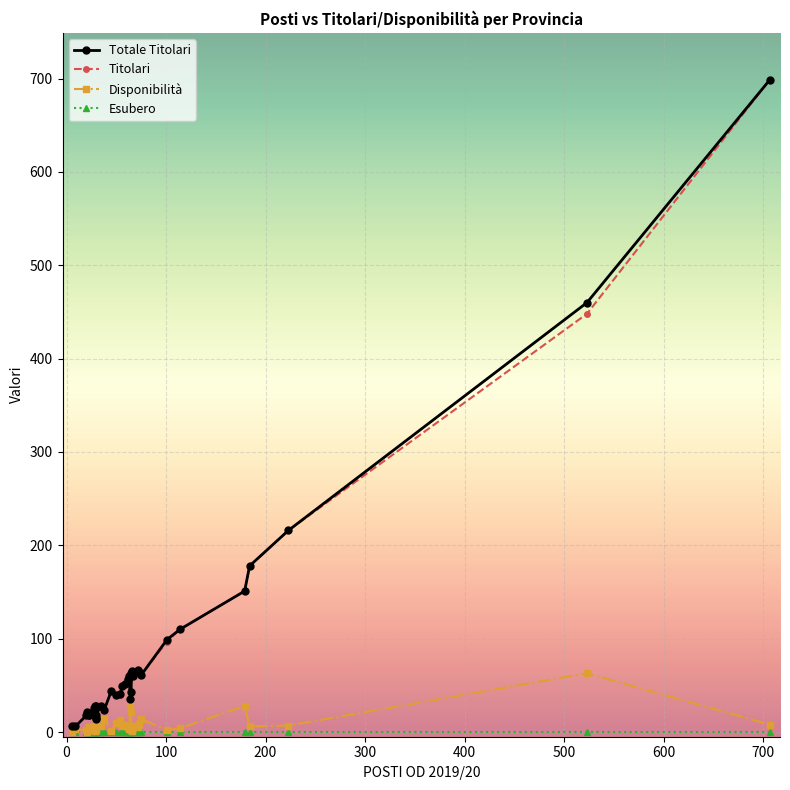

How many lines are shown in the chart?

4